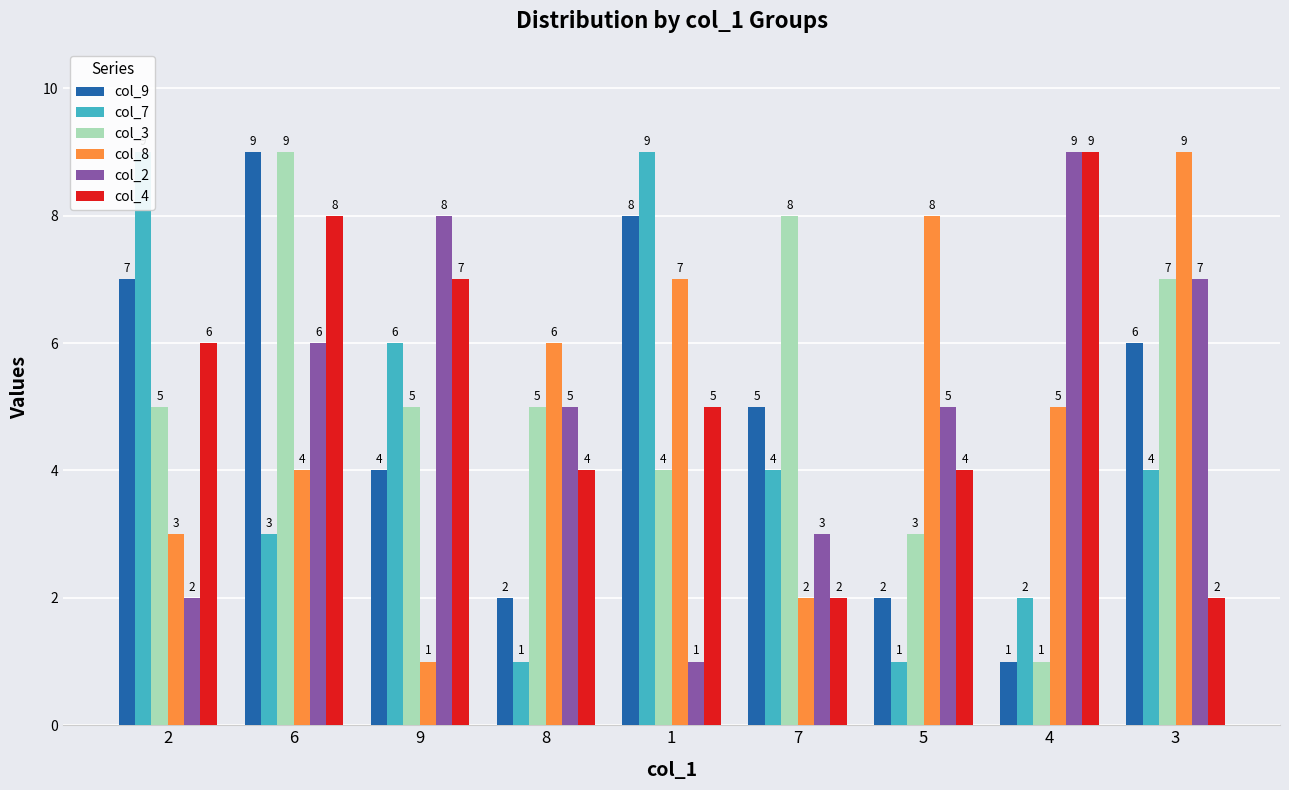

What is the label of the 5th bar from the left?

1